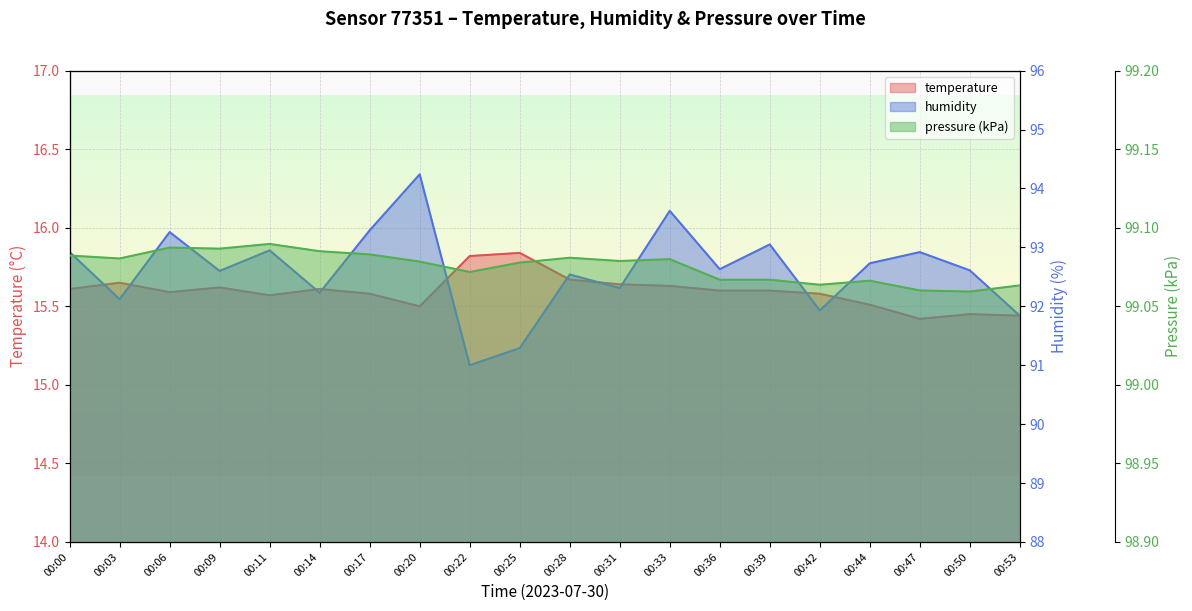

What is the difference between the maximum and minimum values in the humidity series?

3.2